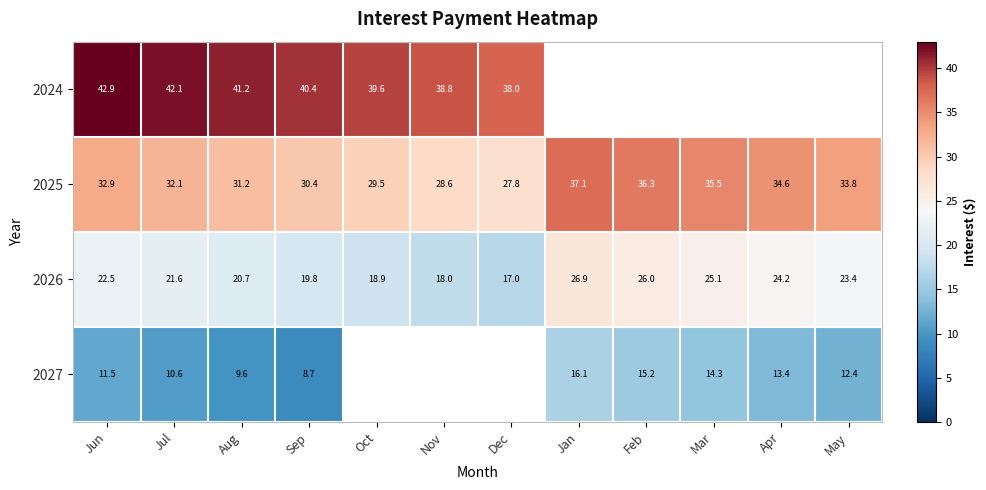

At which category does the chart reach its minimum across all series?

Sep